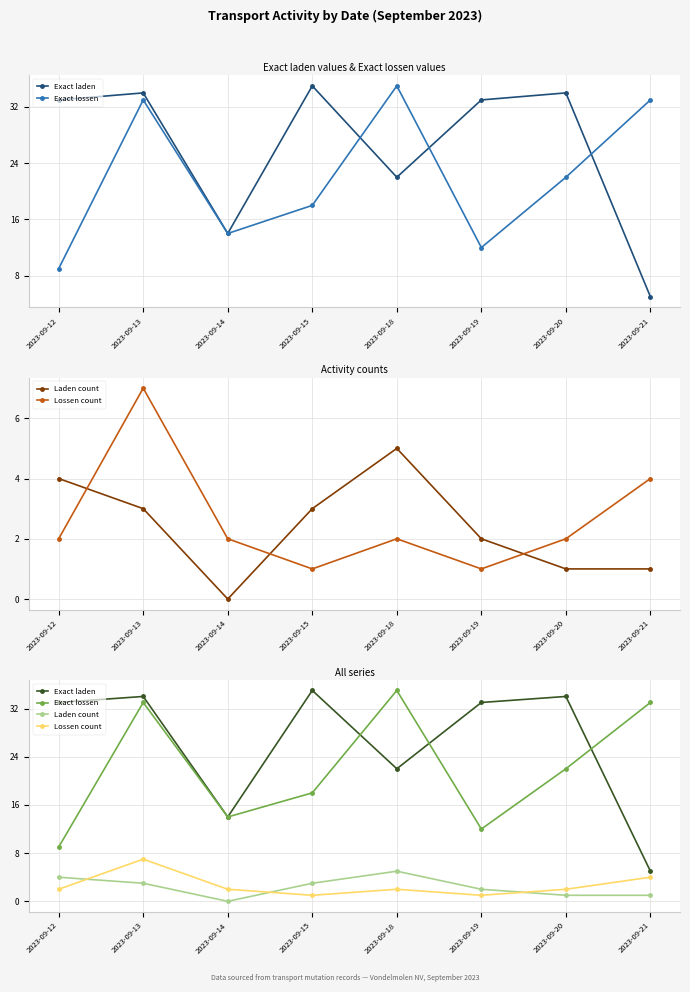

Reading left to right, list all the values displayed in this chart.

Exact laden: 33	34	14	35	22	33	34	5
Exact lossen: 9	33	14	18	35	12	22	33
Laden count: 4	3	0	3	5	2	1	1
Lossen count: 2	7	2	1	2	1	2	4